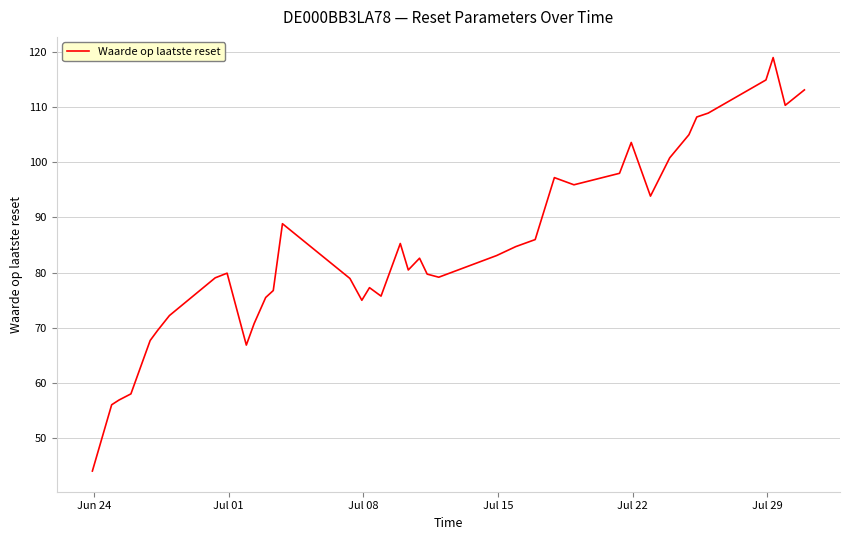

What is the maximum value shown in the chart?

118.9